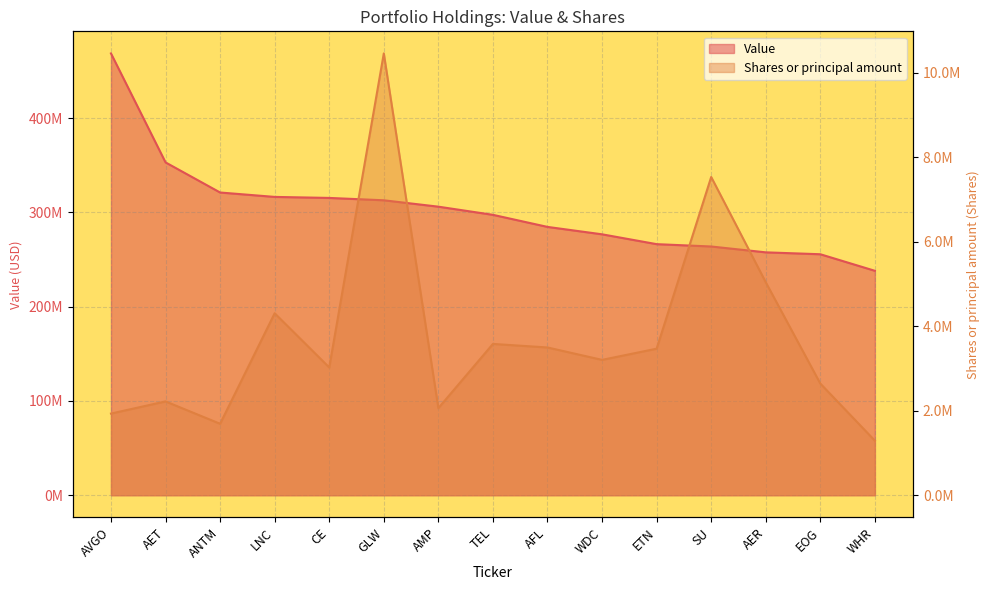

At which label does Shares or principal amount first exceed 3204289?

LNC